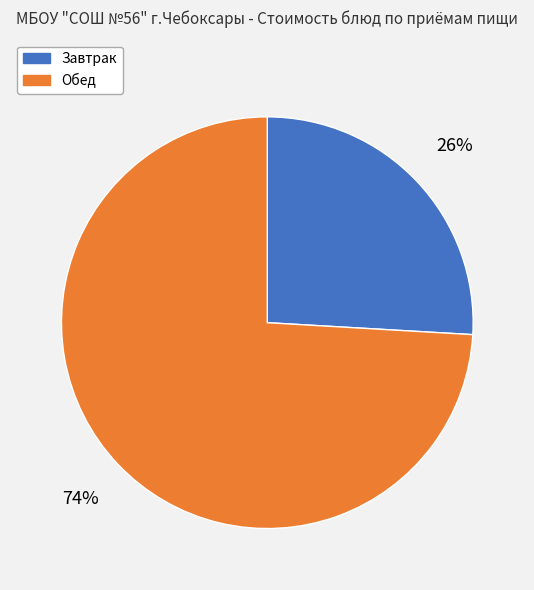

Is there a majority slice in this chart?

Yes